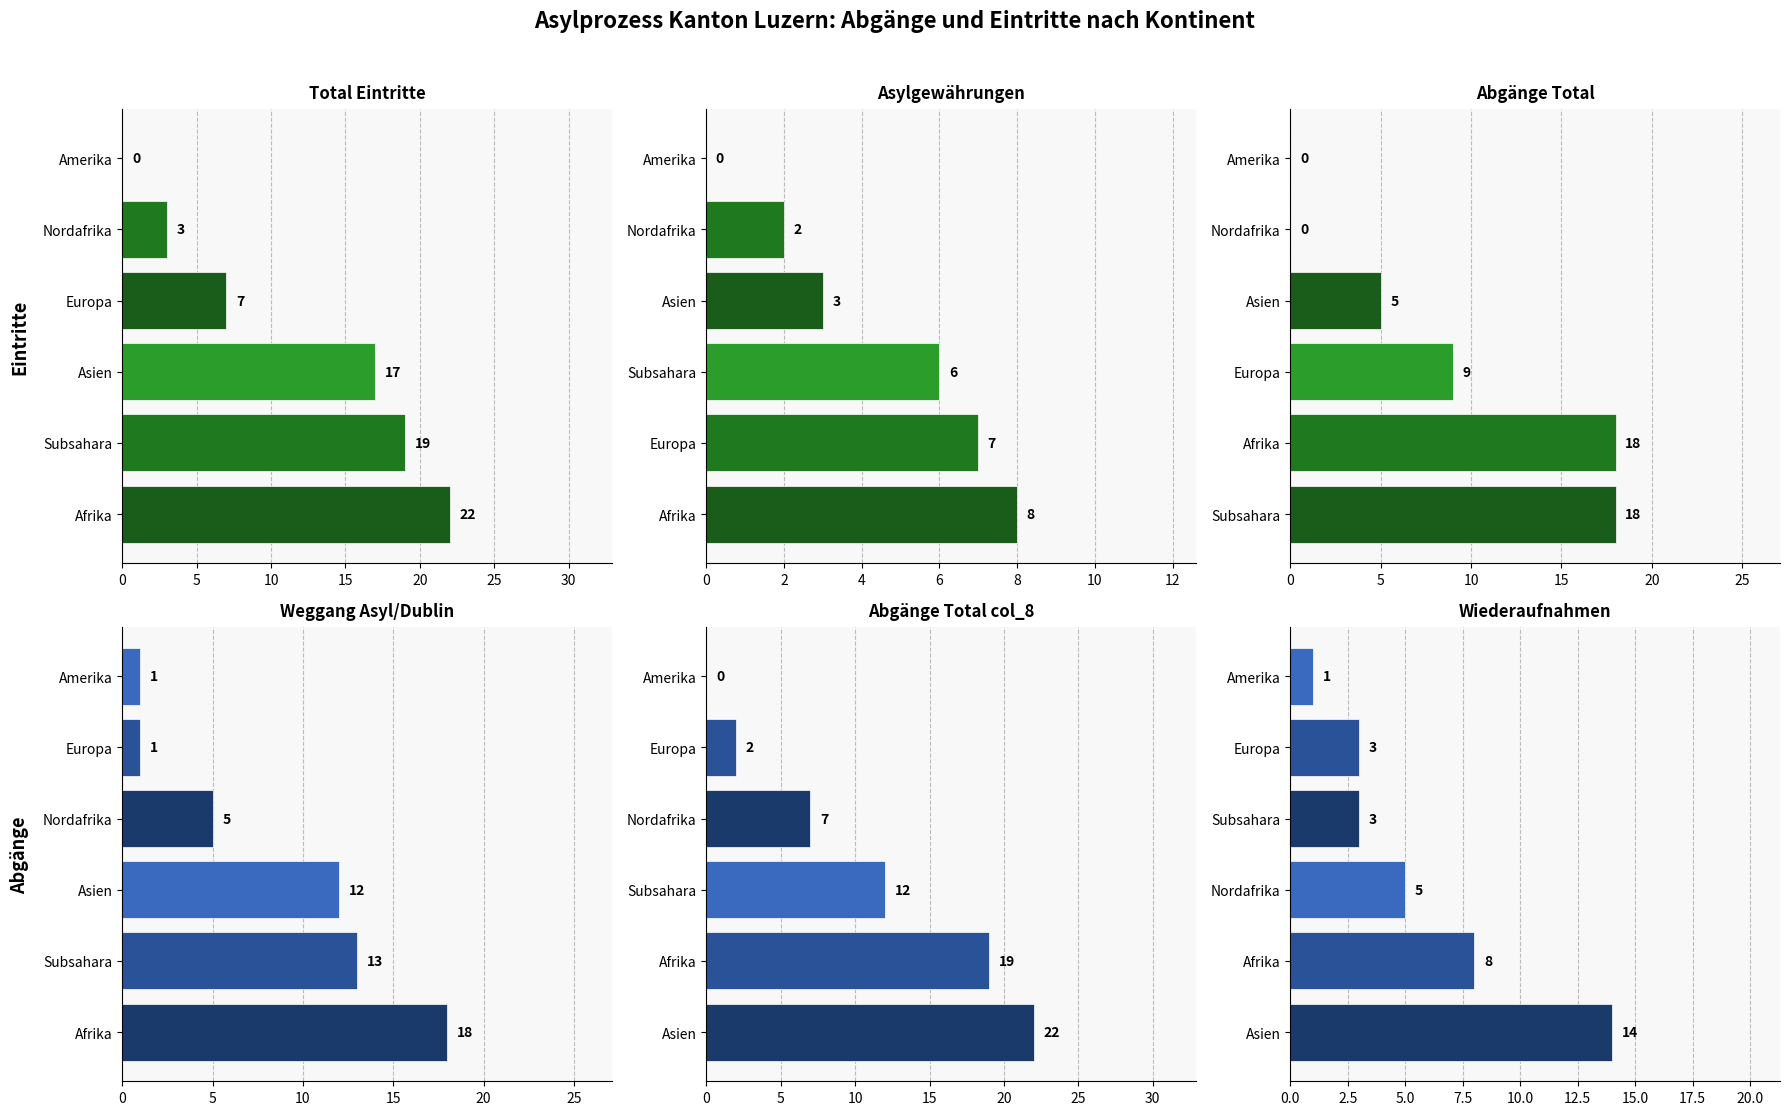

Does the chart contain stacked bars?

No